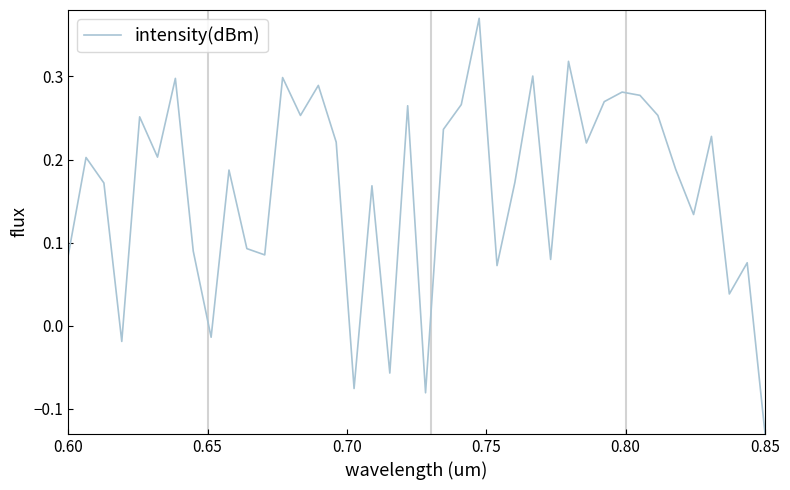

How many values are above zero?

34